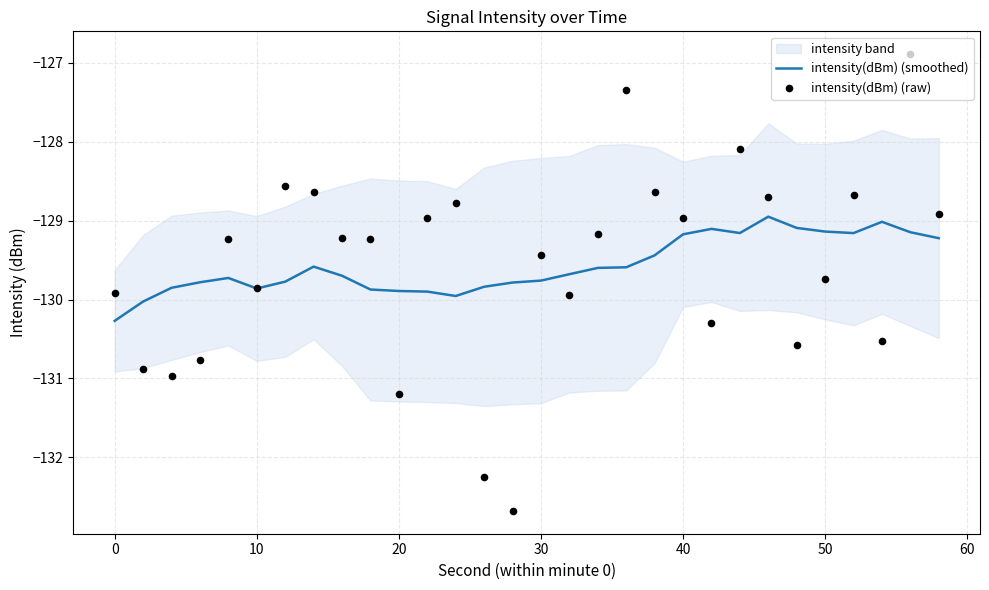

At how many categories does at least one series exceed -130?

29